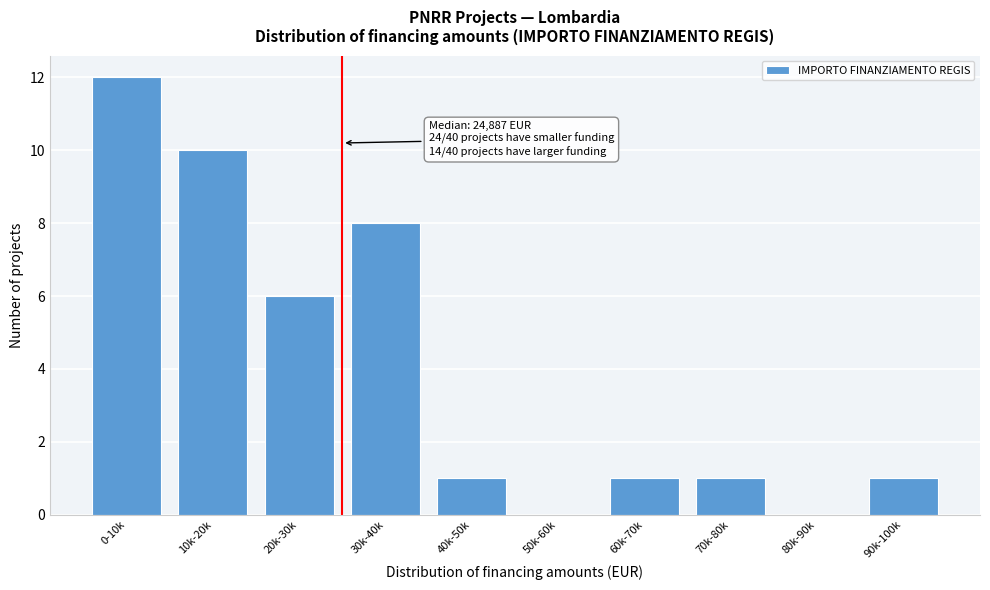

Reading left to right, transcribe all the data shown in this chart.

0-10k=12	10k-20k=10	20k-30k=6	30k-40k=8	40k-50k=1	50k-60k=0	60k-70k=1	70k-80k=1	80k-90k=0	90k-100k=1